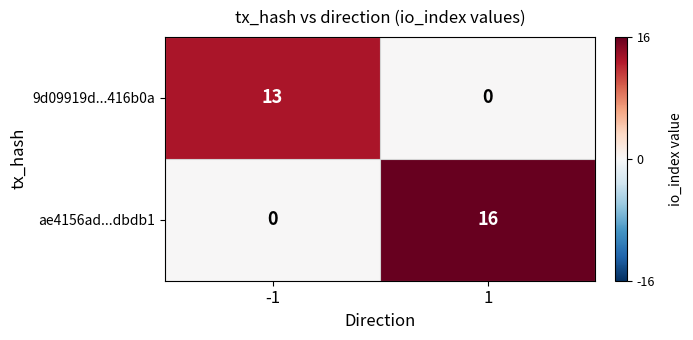

The 9d09919d...416b0a series shows 8 at -1. True or false?

False